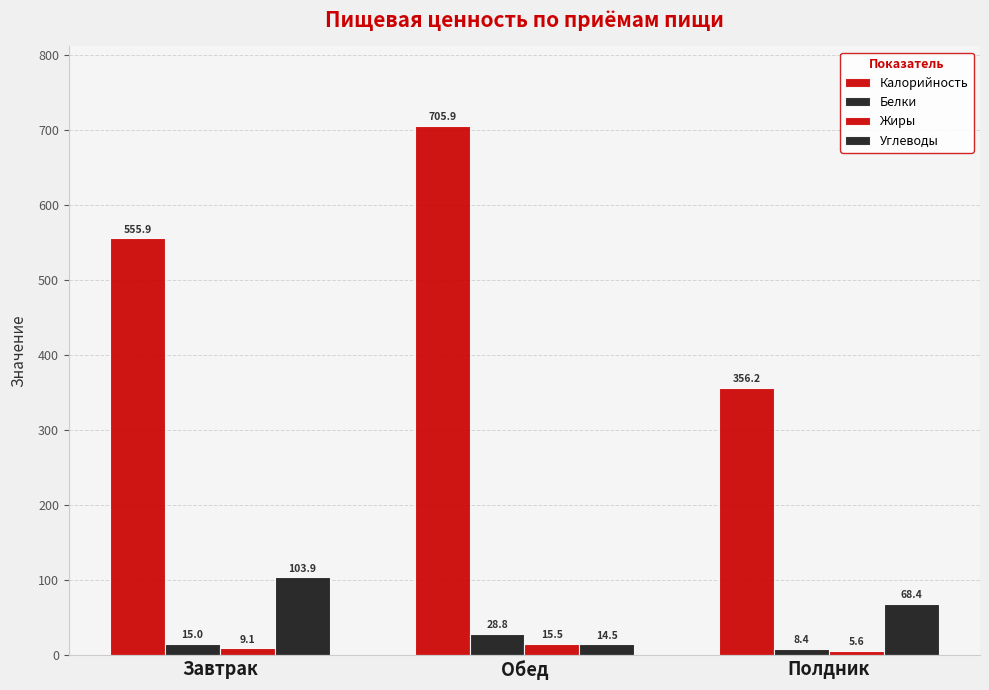

How many data points in Жиры are less than 9?

1